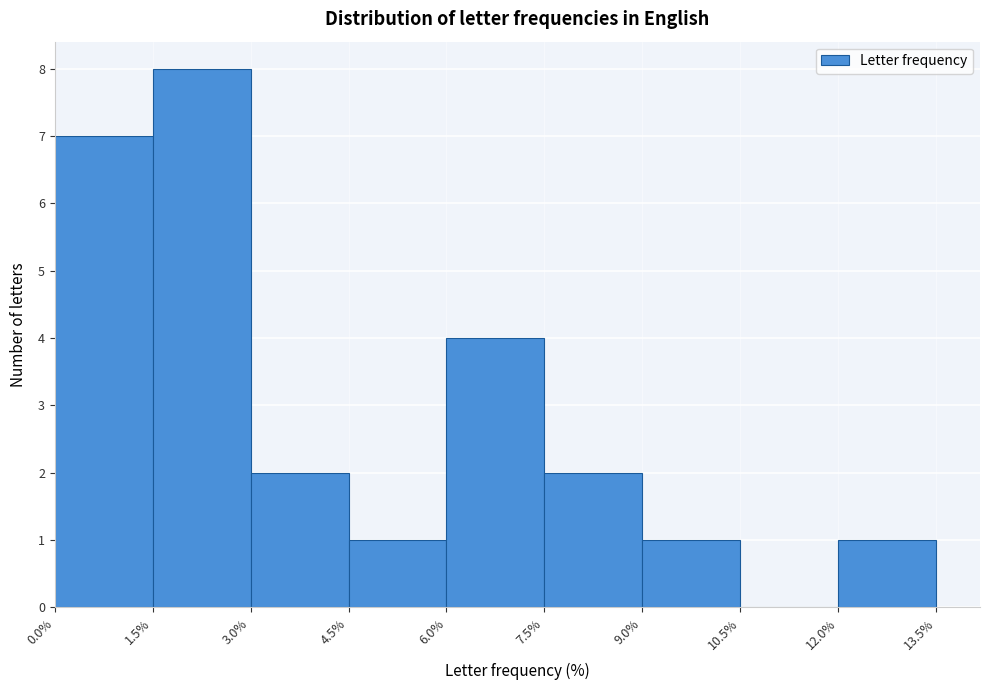

Reading left to right, list every bar in this chart as the range it spans on the x-axis followed by its height. The values are not printed on the chart, so give them approximately, as read against the axis.

0.0% to 1.5%: 7
1.5% to 3.0%: 8
3.0% to 4.5%: 2
4.5% to 6.0%: 1
6.0% to 7.5%: 4
7.5% to 9.0%: 2
9.0% to 10.5%: 1
10.5% to 12.0%: 0
12.0% to 13.5%: 1